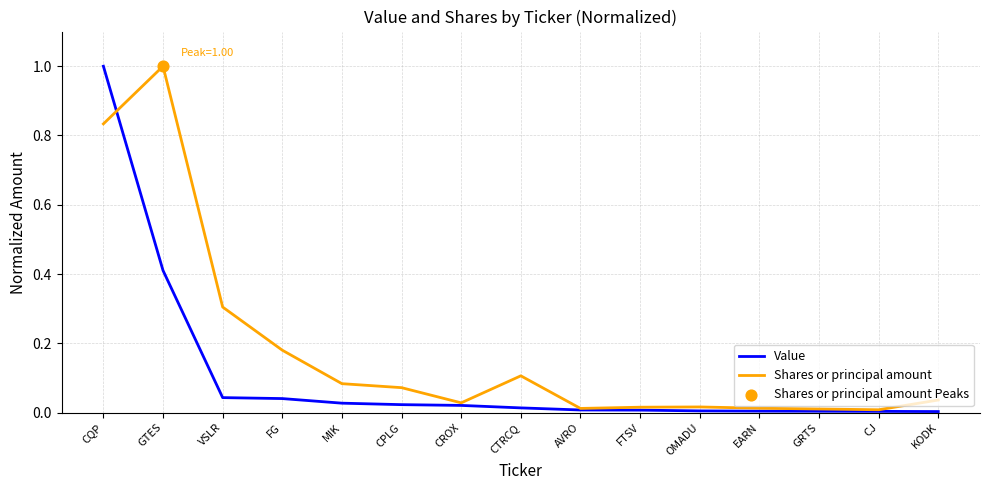

Which series changed the most between CQP and FG?

Value